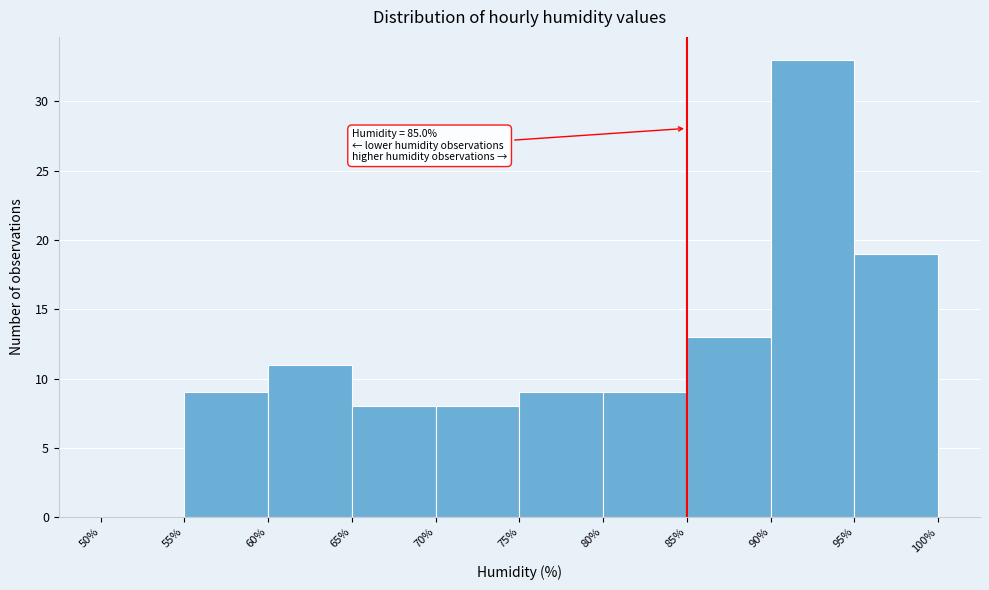

Over which range of the x-axis is the bar tallest?

90% to 95%